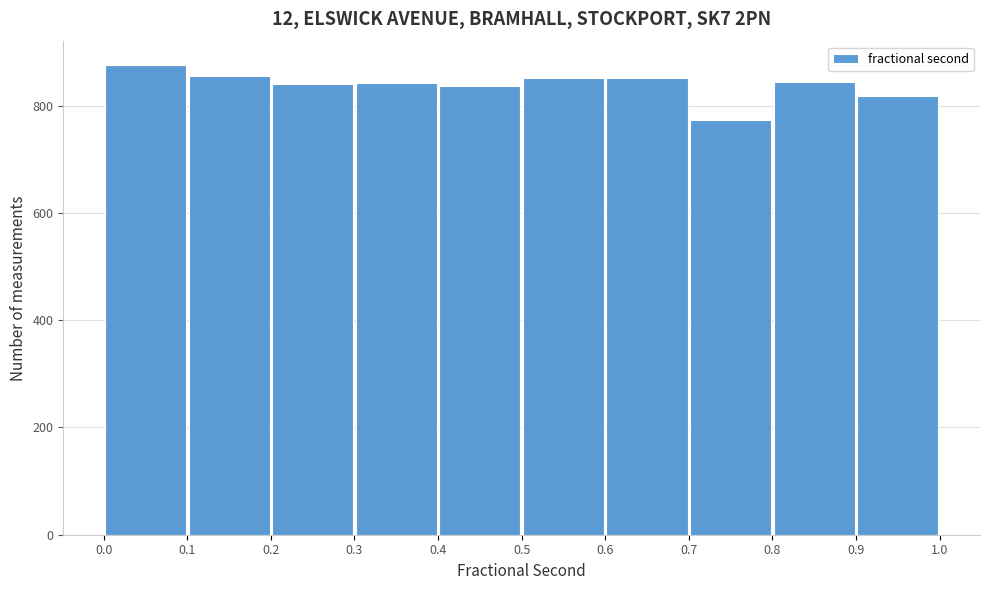

How tall is the bar that spans 0.4 to 0.5 on the x-axis? The values are not printed on the chart, so give them approximately, as read against the axis.

840